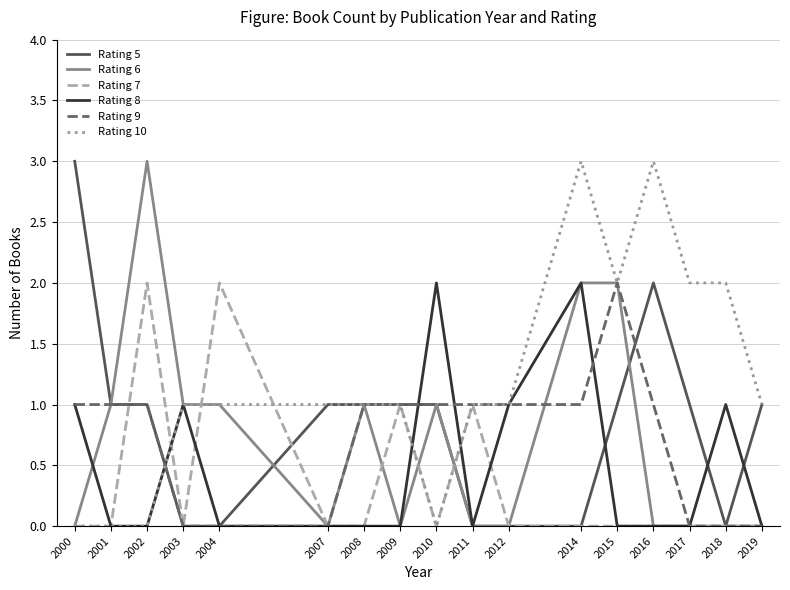

Is it true that Rating 8 equals 0 at 2018?

False